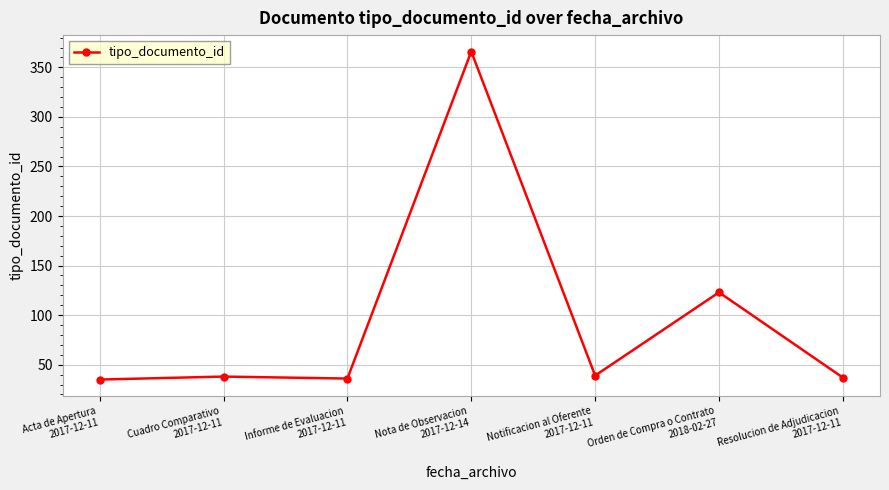

At which label is the value closest to 200?

Orden de Compra o Contrato
2018-02-27